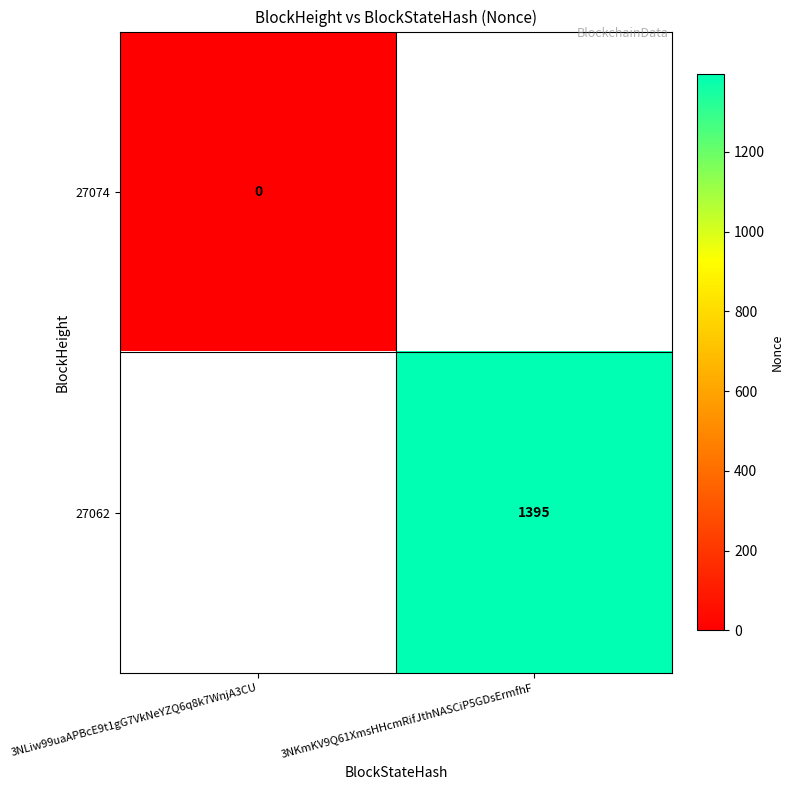

How many series are shown in this chart?

2